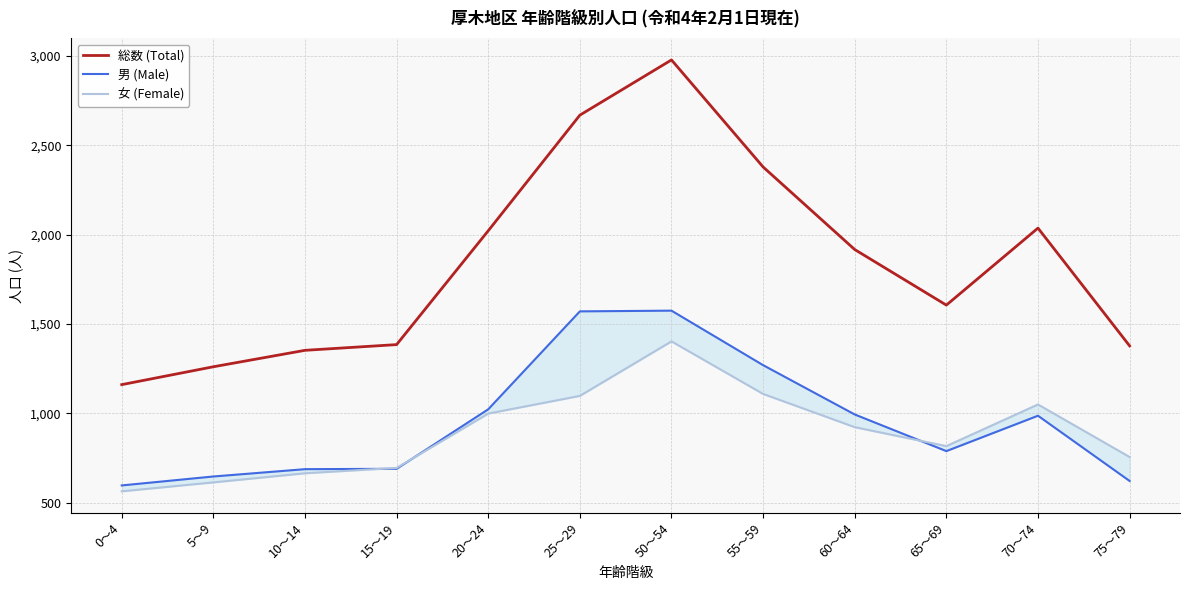

Does the chart display data point markers on the line(s)?

No